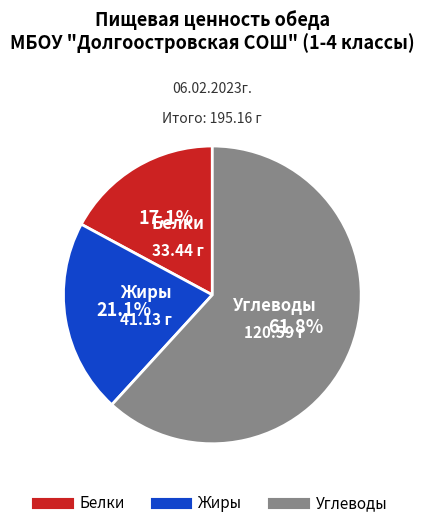

How many segments does this pie chart have?

3